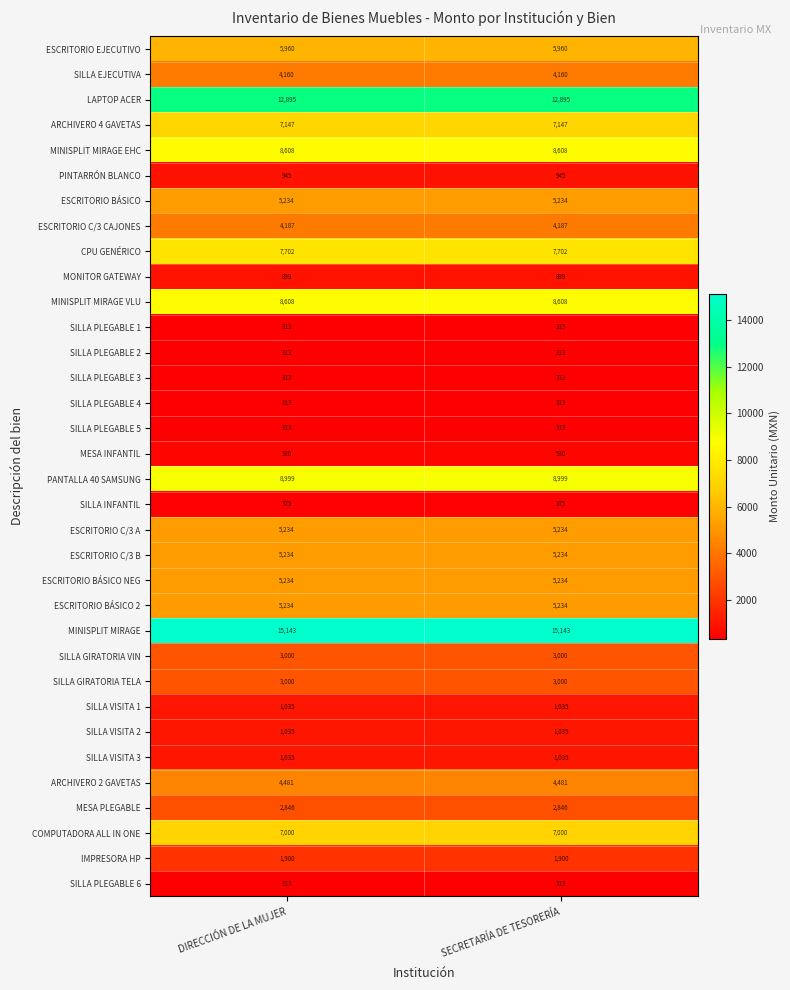

What is the average value of the SILLA PLEGABLE 2 series?

313